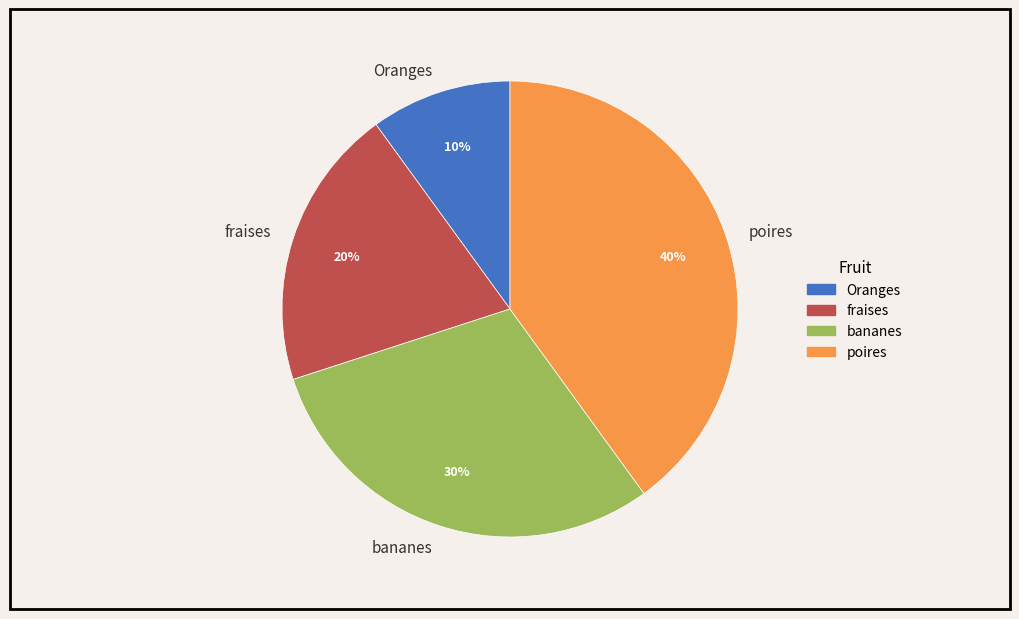

What is the ratio of the value at bananes to the value at Oranges?

3.0